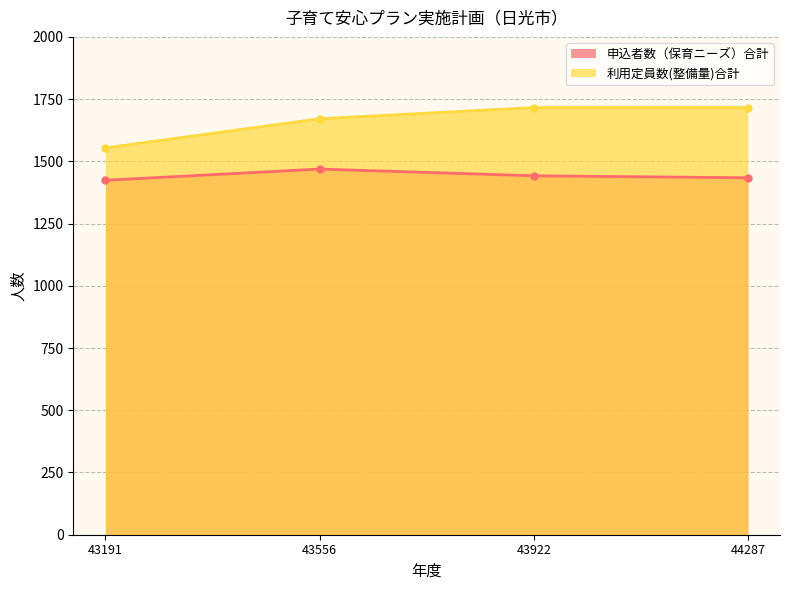

What is the total value across all series at 44287?

3150